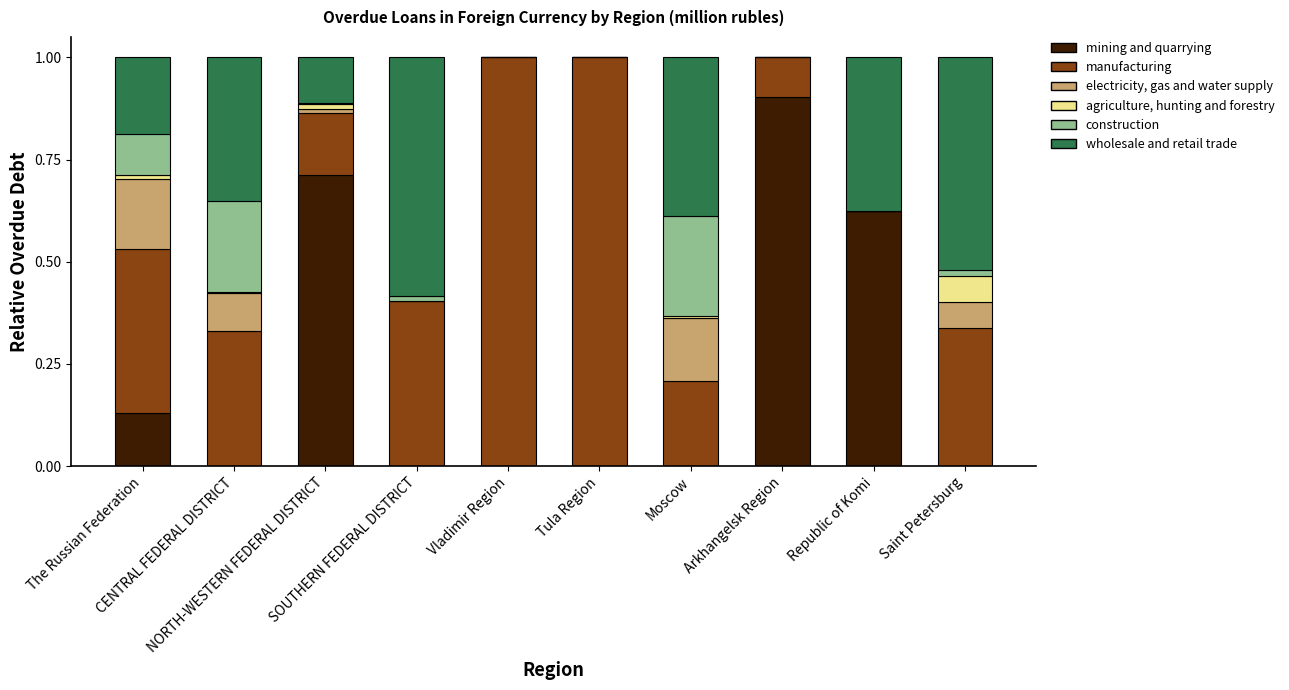

What position from the right is Saint Petersburg?

1